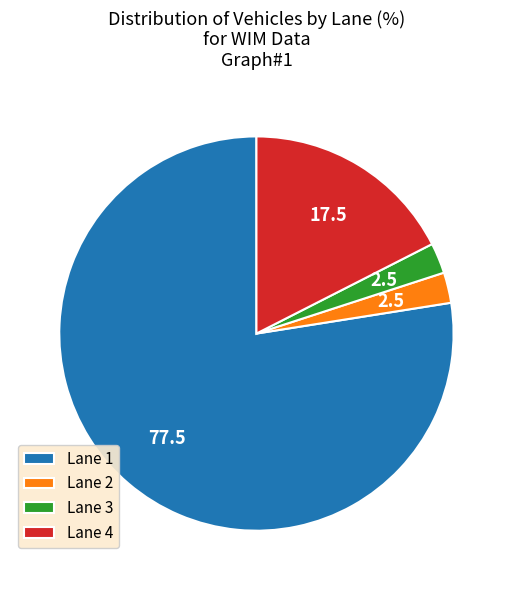

How many slices are in this pie chart?

4